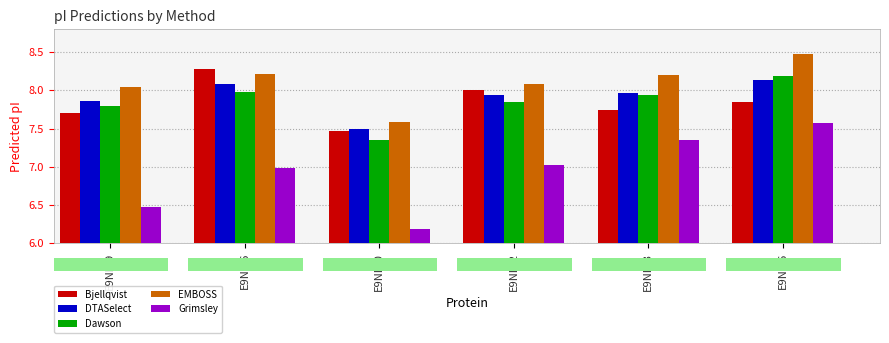

What are all the series names shown in the legend?

Bjellqvist, DTASelect, Dawson, EMBOSS, Grimsley